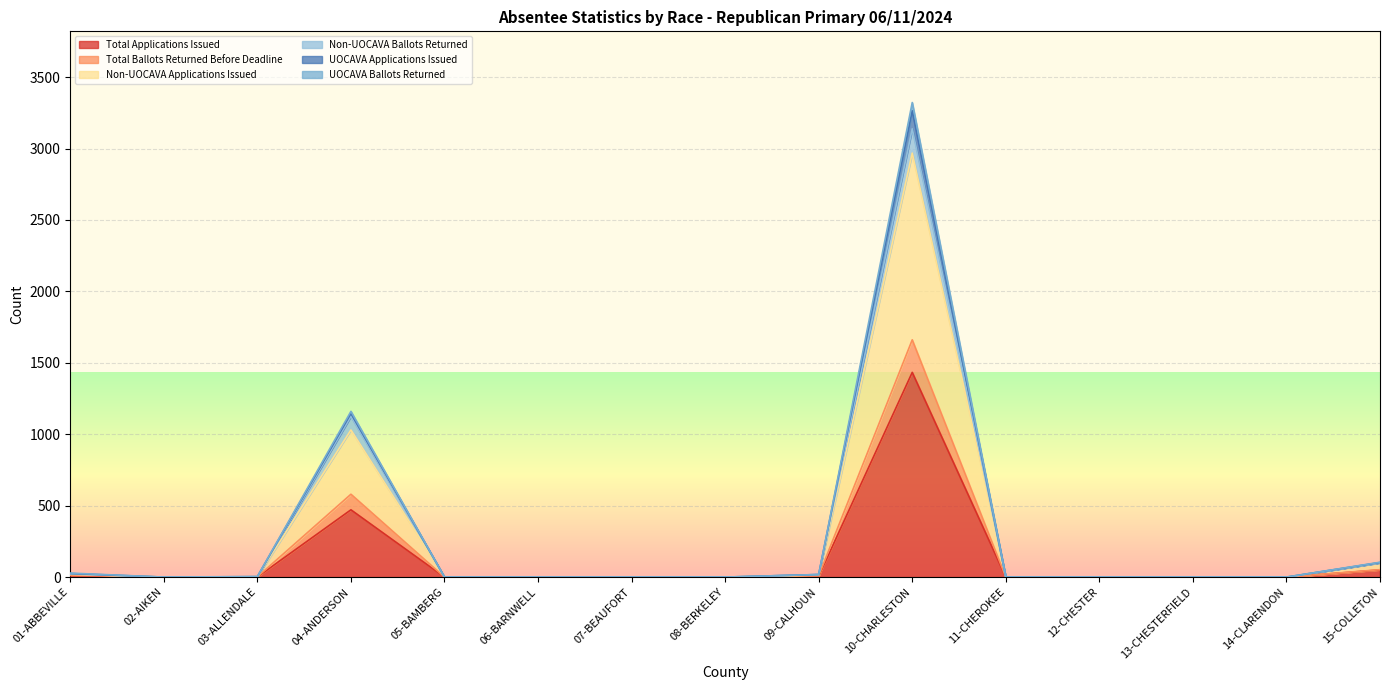

At which label does Total Applications Issued reach its peak?

10-CHARLESTON